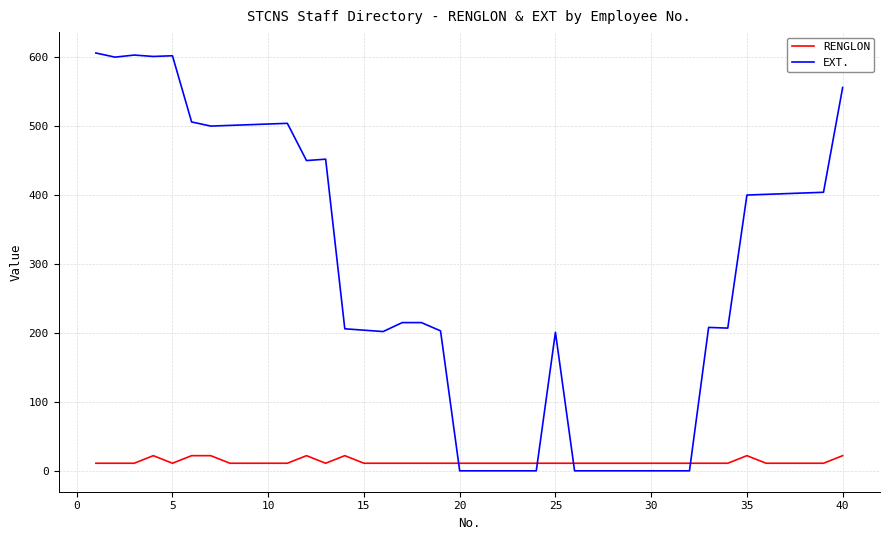

What is the maximum value shown in the chart?

606